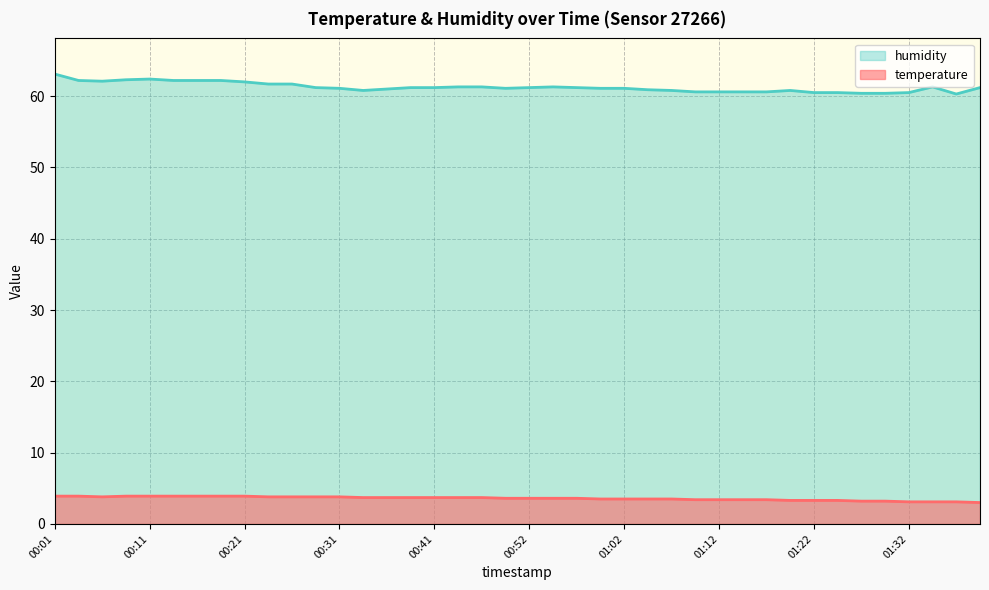

At how many categories does at least one series exceed 42?

40